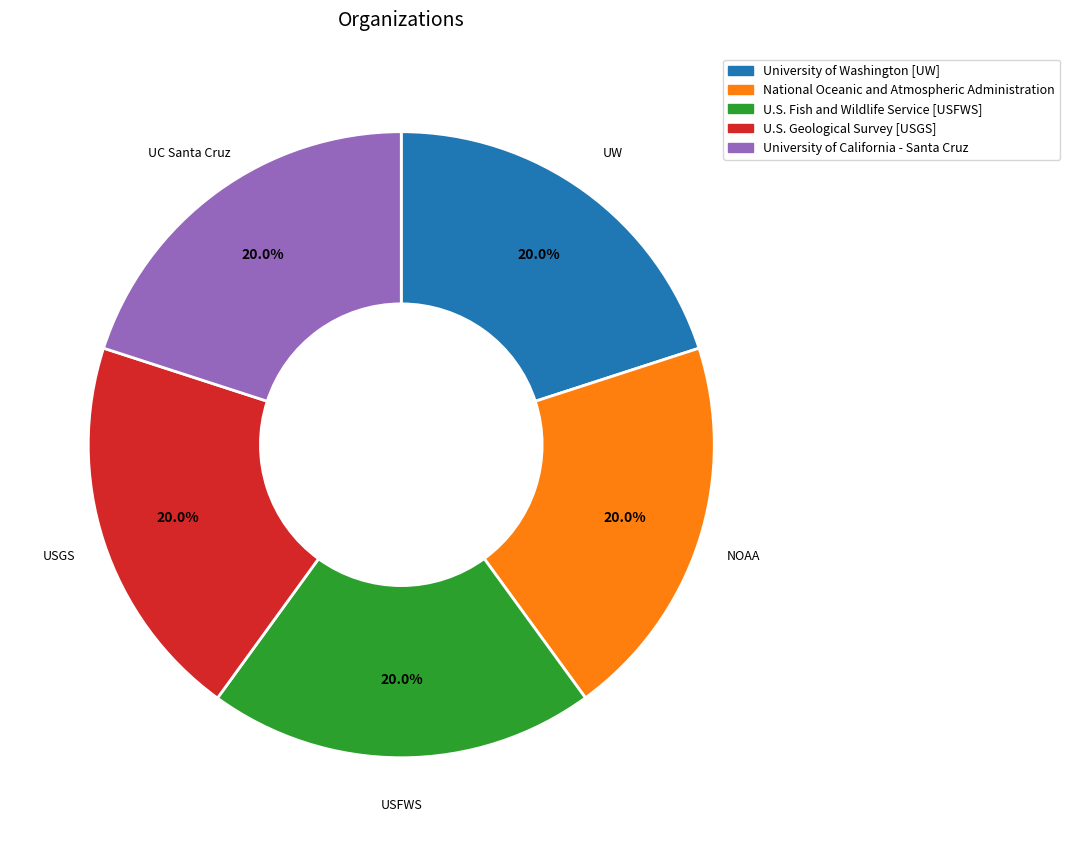

Does U.S. Fish and Wildlife Service [USFWS] represent more than half of the total?

No